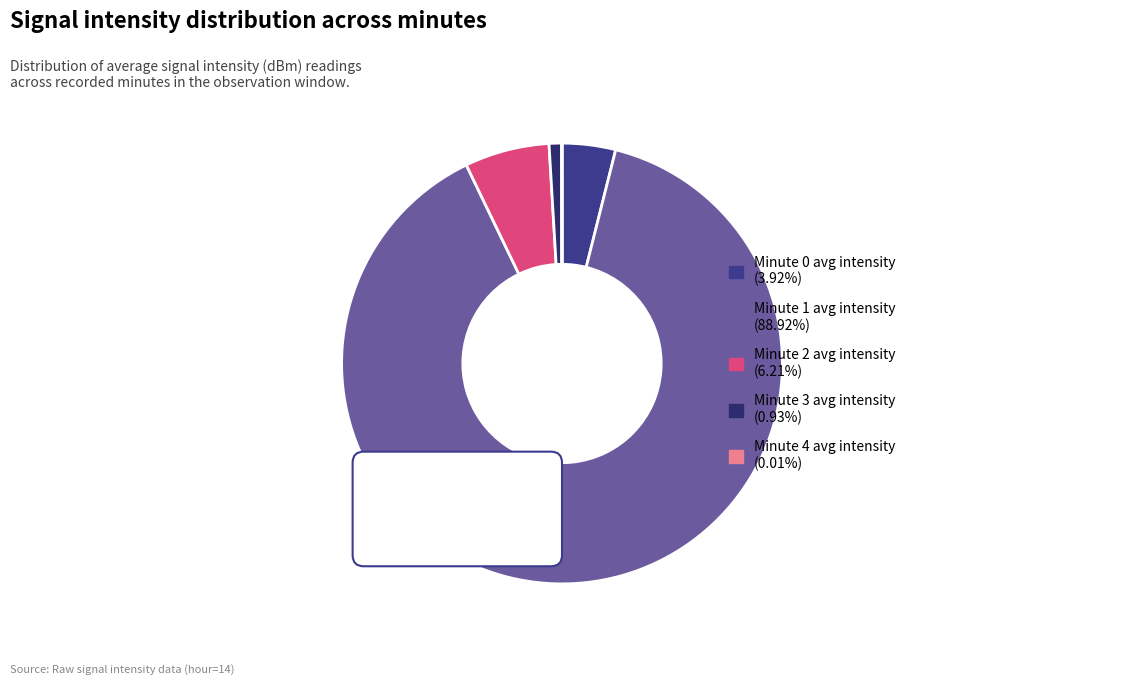

What is the smallest slice in the pie chart?

4